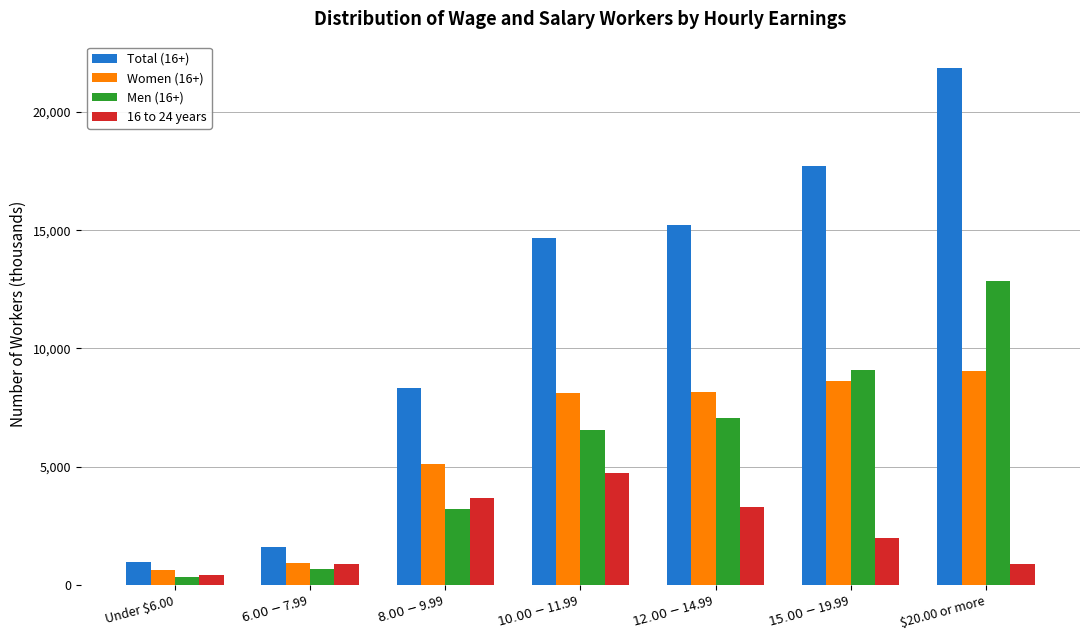

At how many categories does at least one series exceed 3497?

5